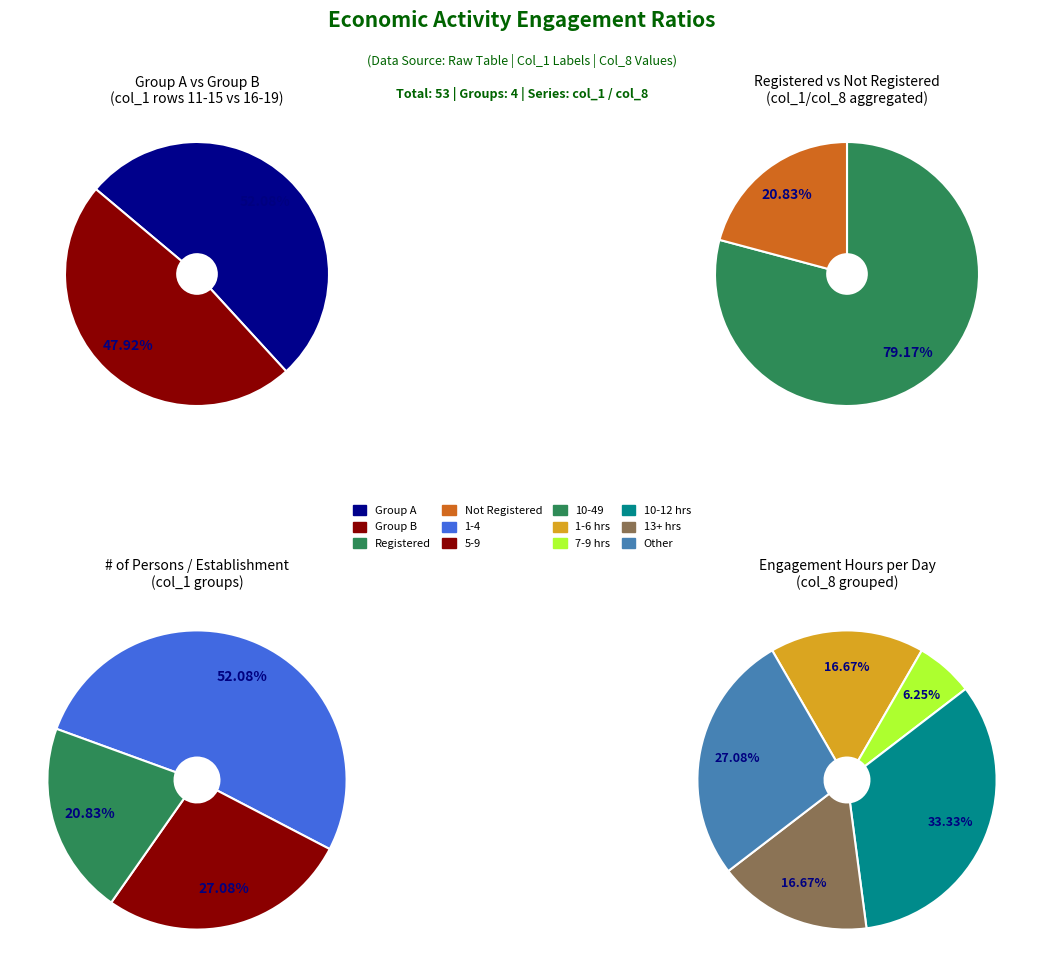

Combined, what portion of the pie is 6 and 9?

16.7%